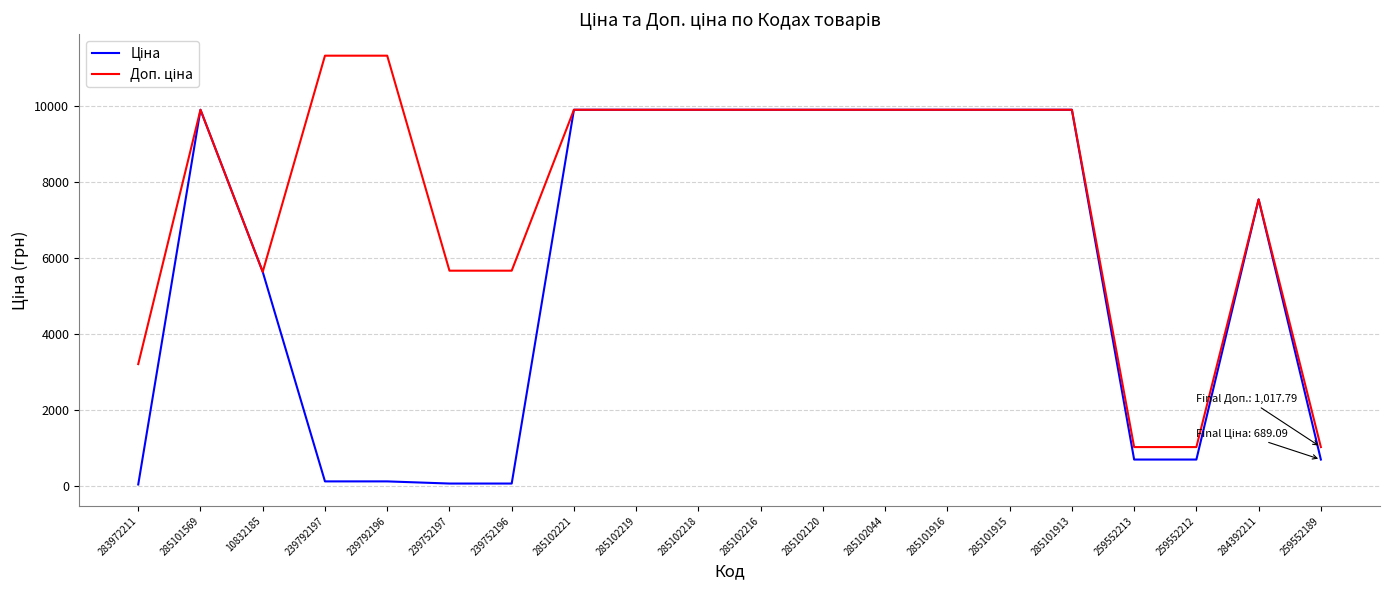

What is the greatest value displayed?

11334.0